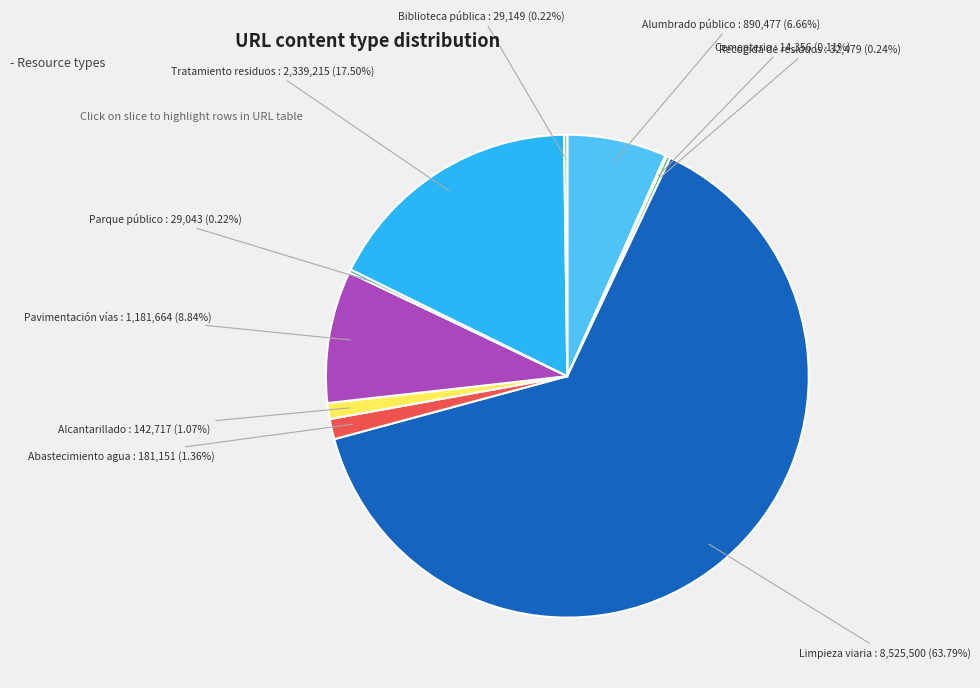

What is the majority slice?

Limpieza viaria